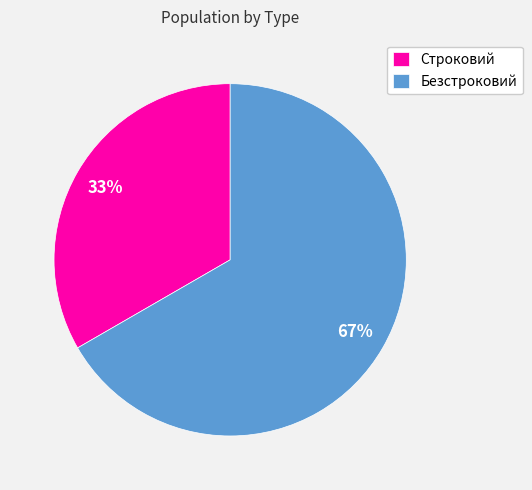

What is the ratio of the value at Строковий to the value at Безстроковий?

0.5